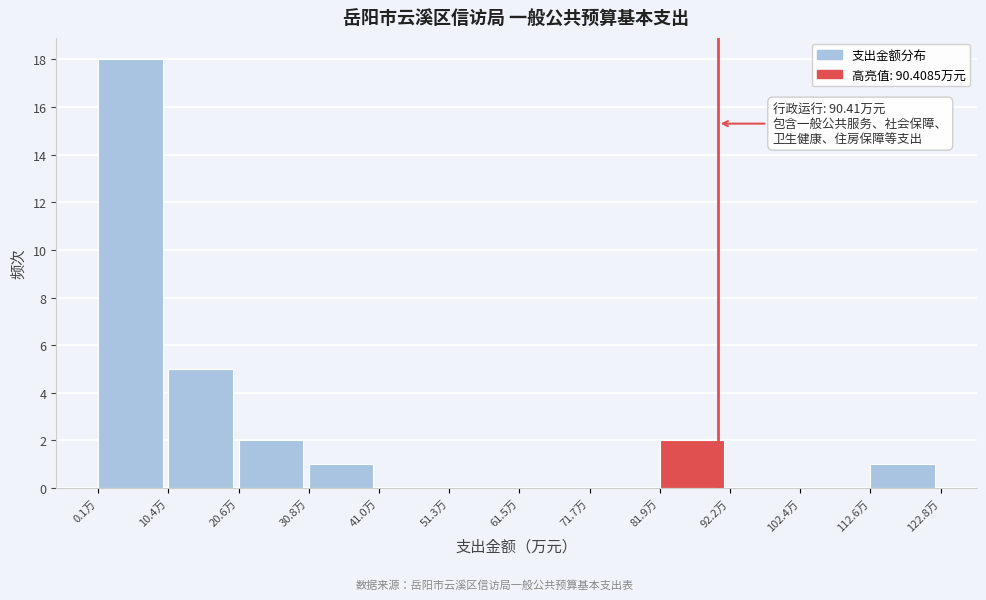

Which range on the x-axis has the tallest bar?

0 to 10